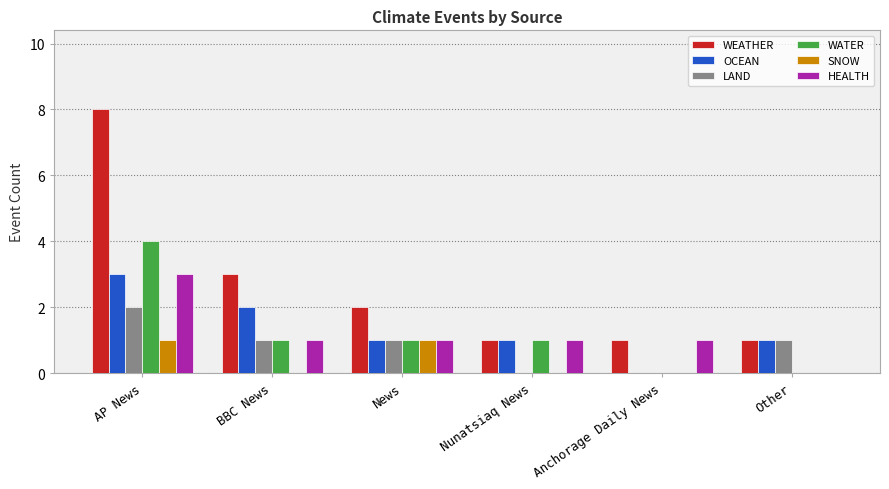

Is it true that LAND equals 2 at AP News?

True